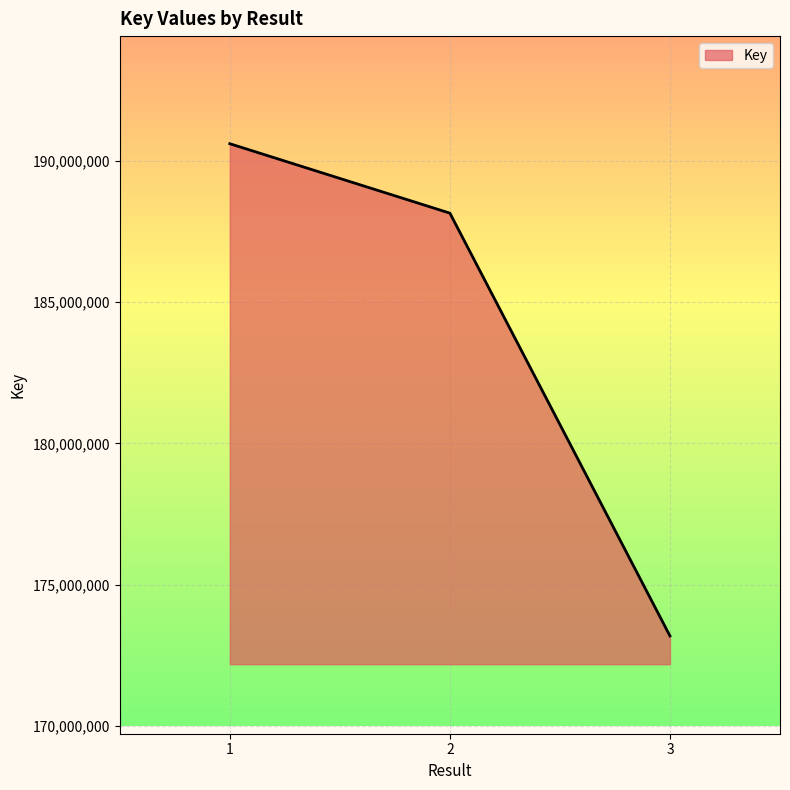

Which label corresponds to the smallest value in the chart?

3